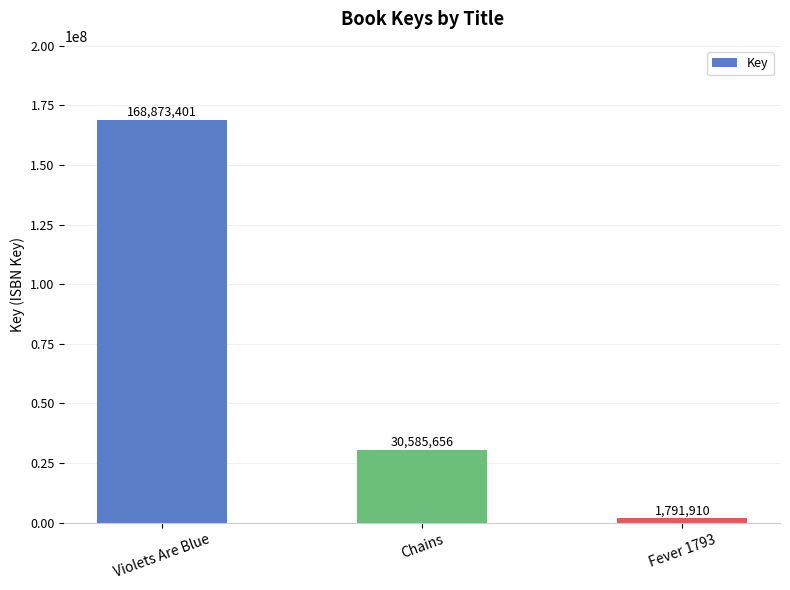

What is the change in value from Violets Are Blue to Chains?

-138287745